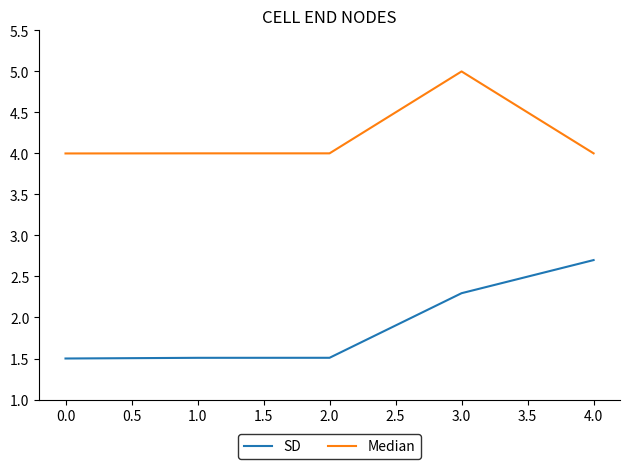

True or false: Median and SD intersect in this chart.

False